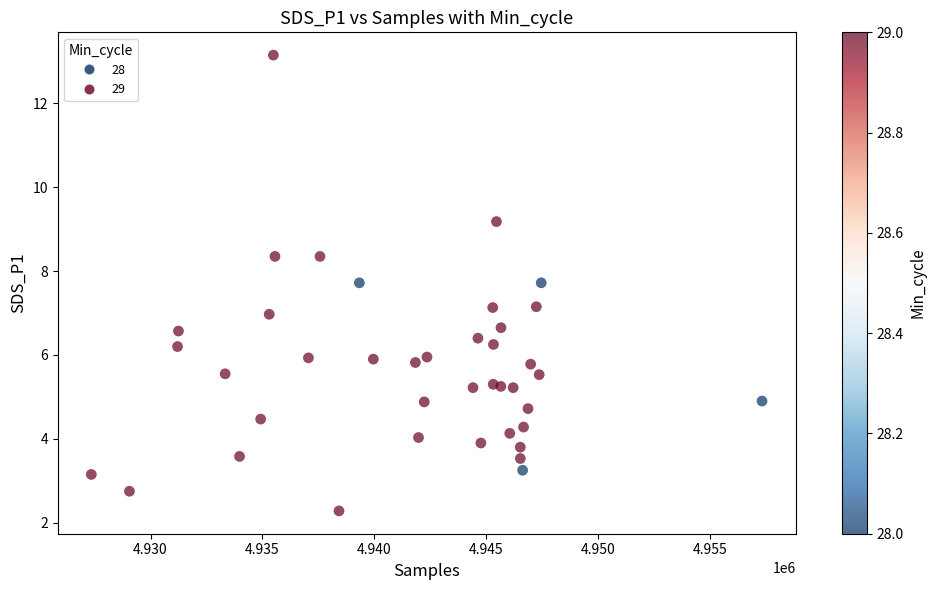

What is the range of X values (max minus min)?

29959.0